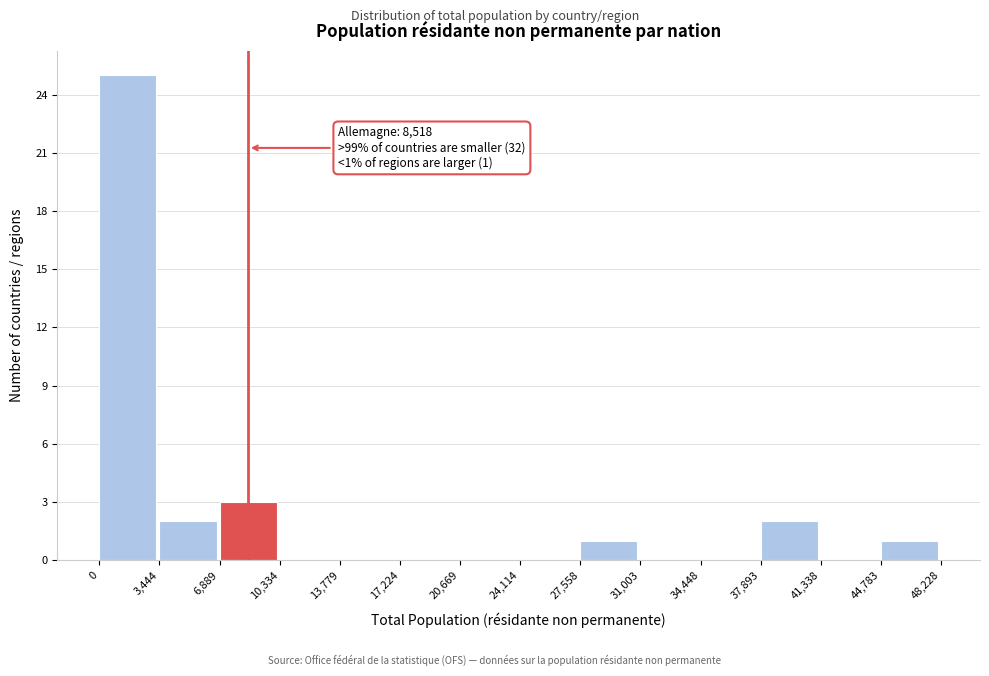

Which range on the x-axis has the tallest bar?

0 to 3,444